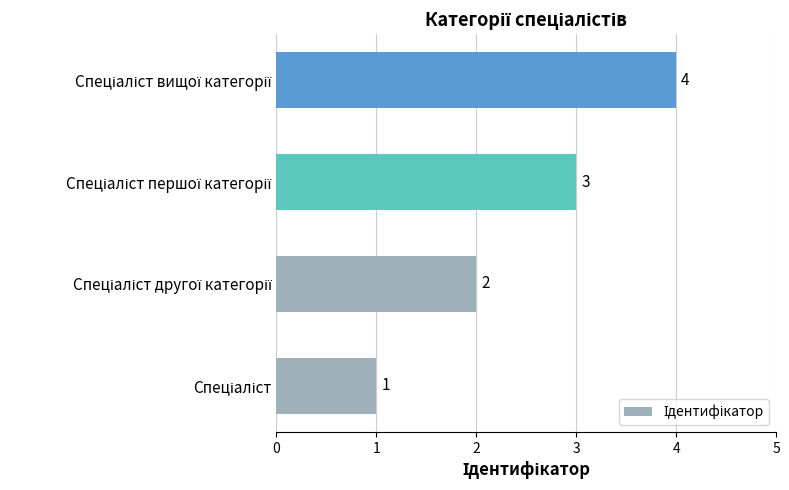

Count the values in the range 2 to 4.

3